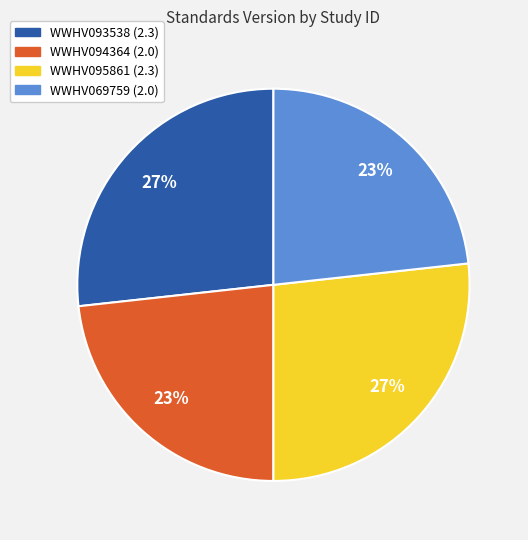

Is it true that WWHV095861 is 27% of the pie?

True